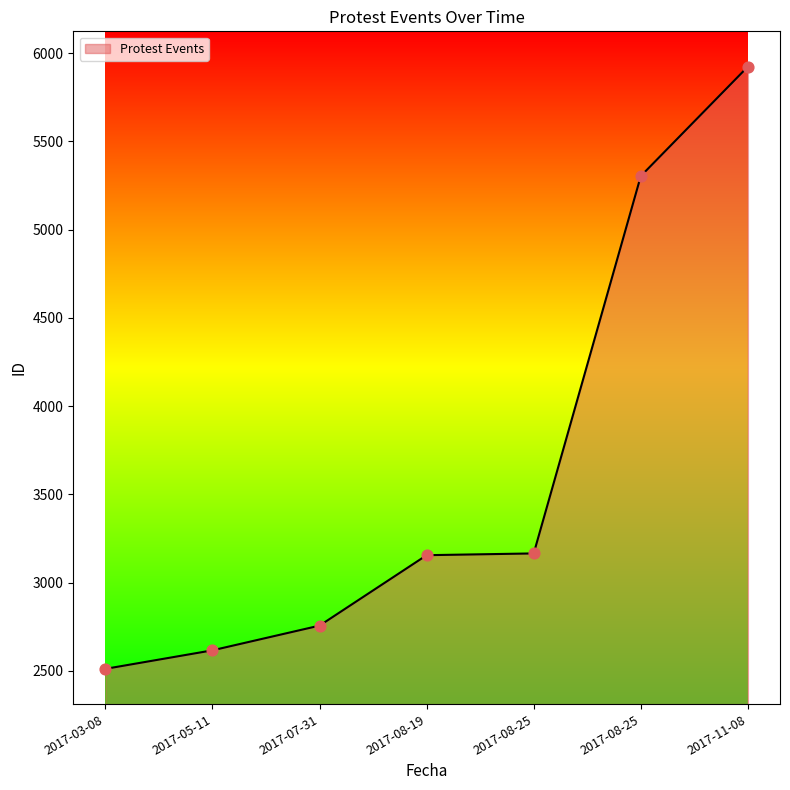

What is the change in value from 2017-05-11 to 2017-11-08?

+3307